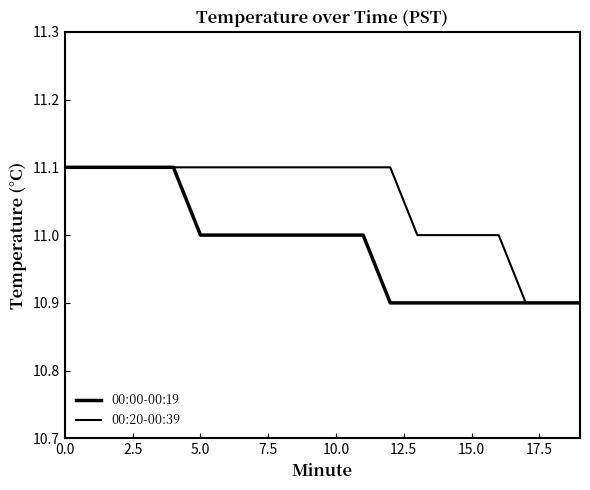

Rank the series by their average value, from lowest to highest.

00:00-00:19, 00:20-00:39